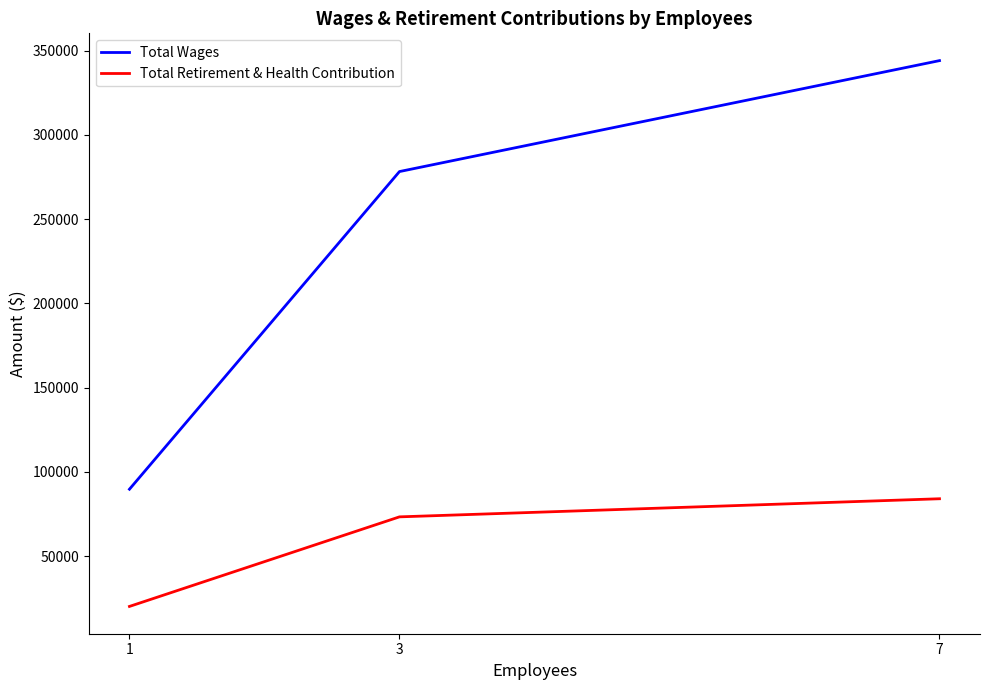

Which series changed the most between 7 and 3?

Total Wages